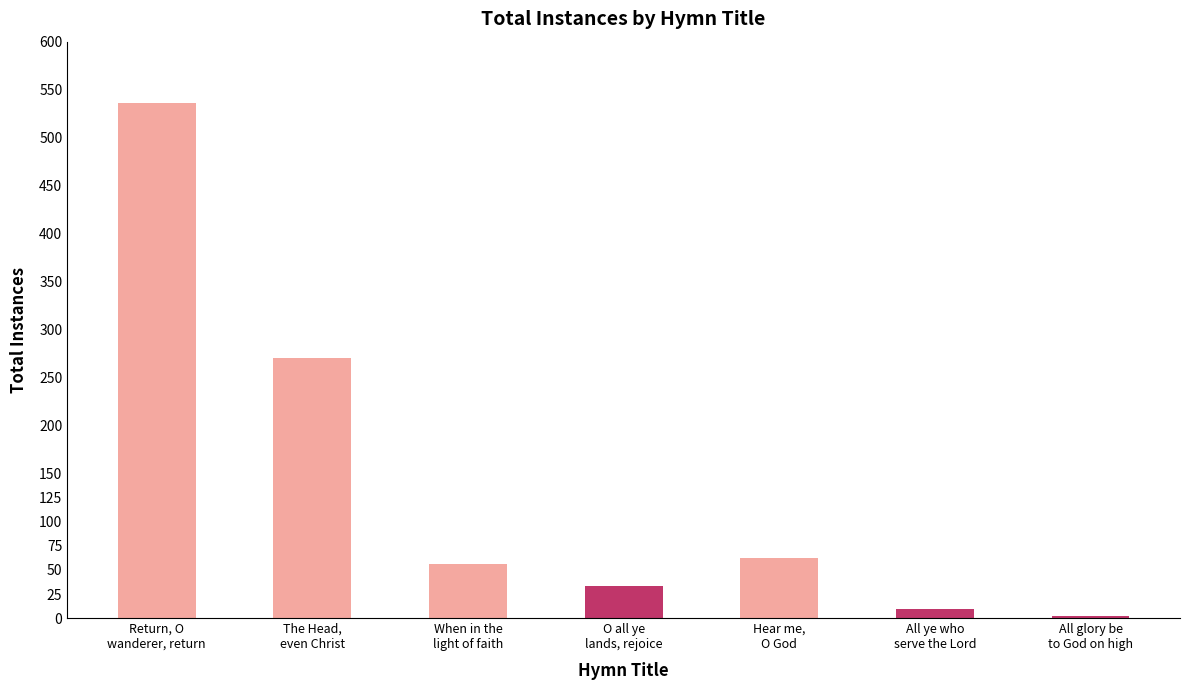

Where does the data first go above 56?

Return, O
wanderer, return